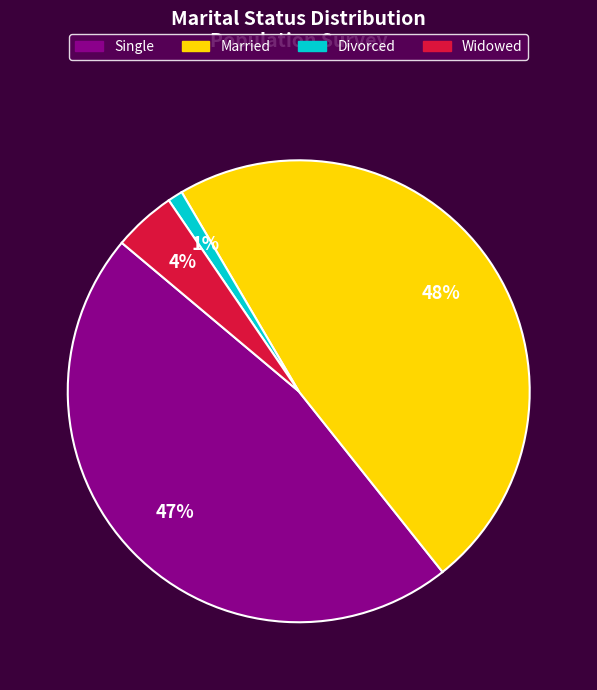

To the nearest percent, what is the difference between the largest and smallest slice percentages?

47%